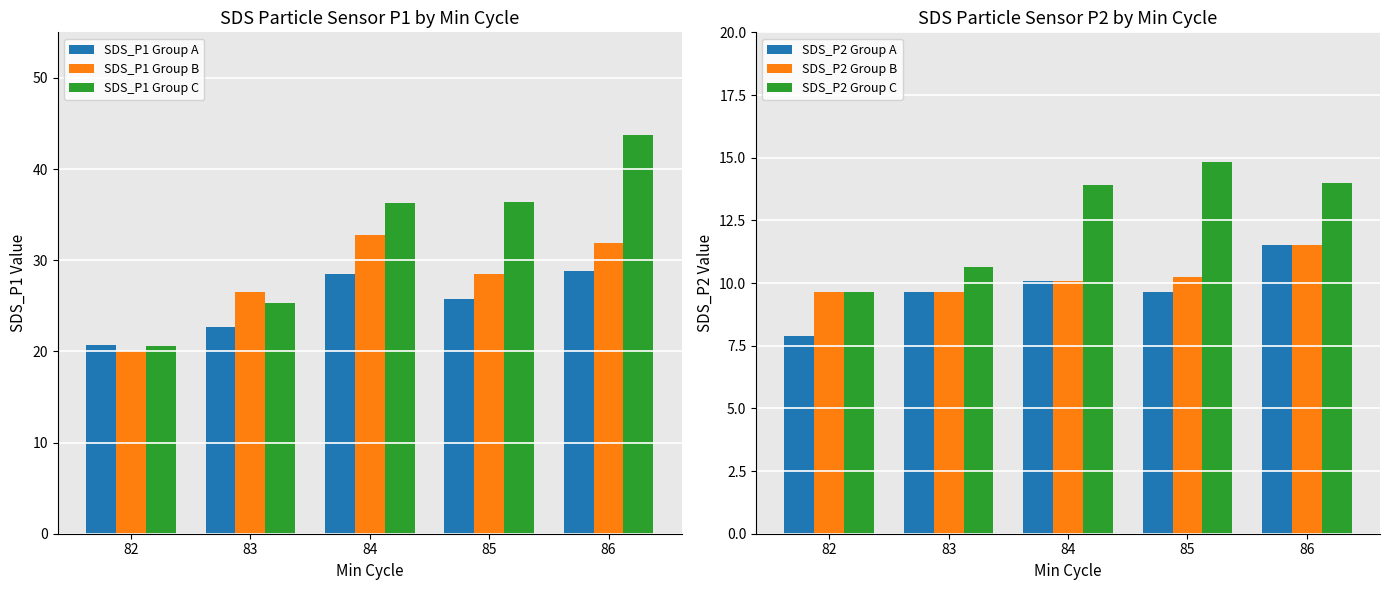

What is the difference between the maximum and minimum values in the SDS_P1 Group B series?

12.7